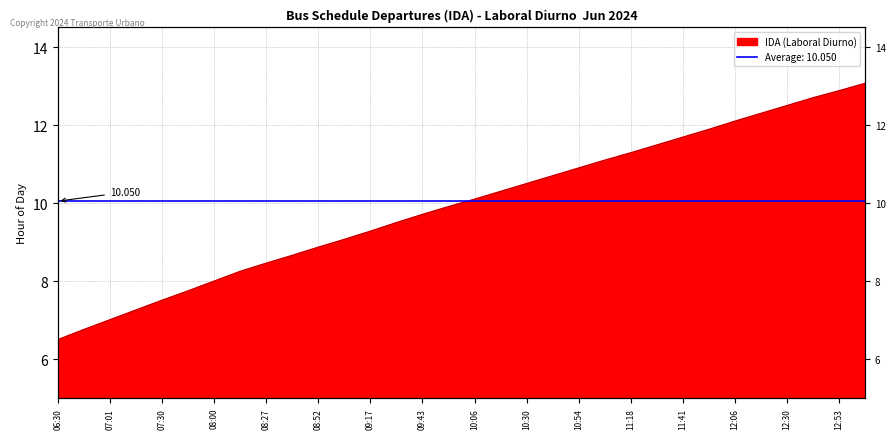

What is the maximum value shown in the chart?

13.1